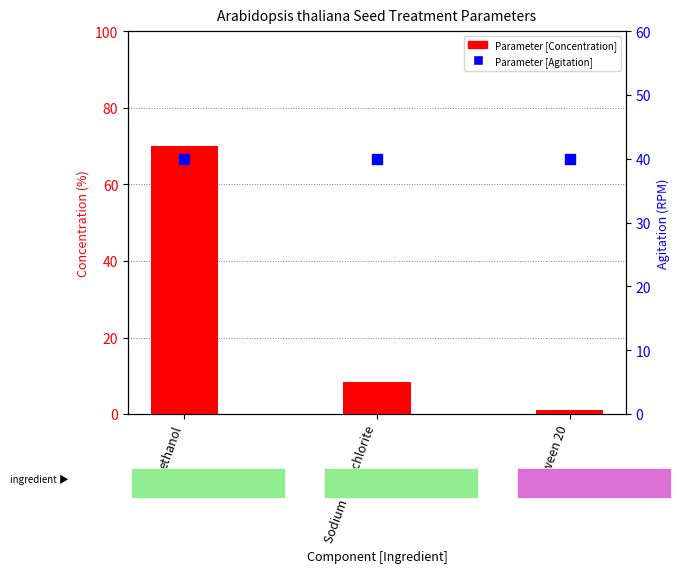

Which series has the largest total across all categories?

Parameter [Agitation]